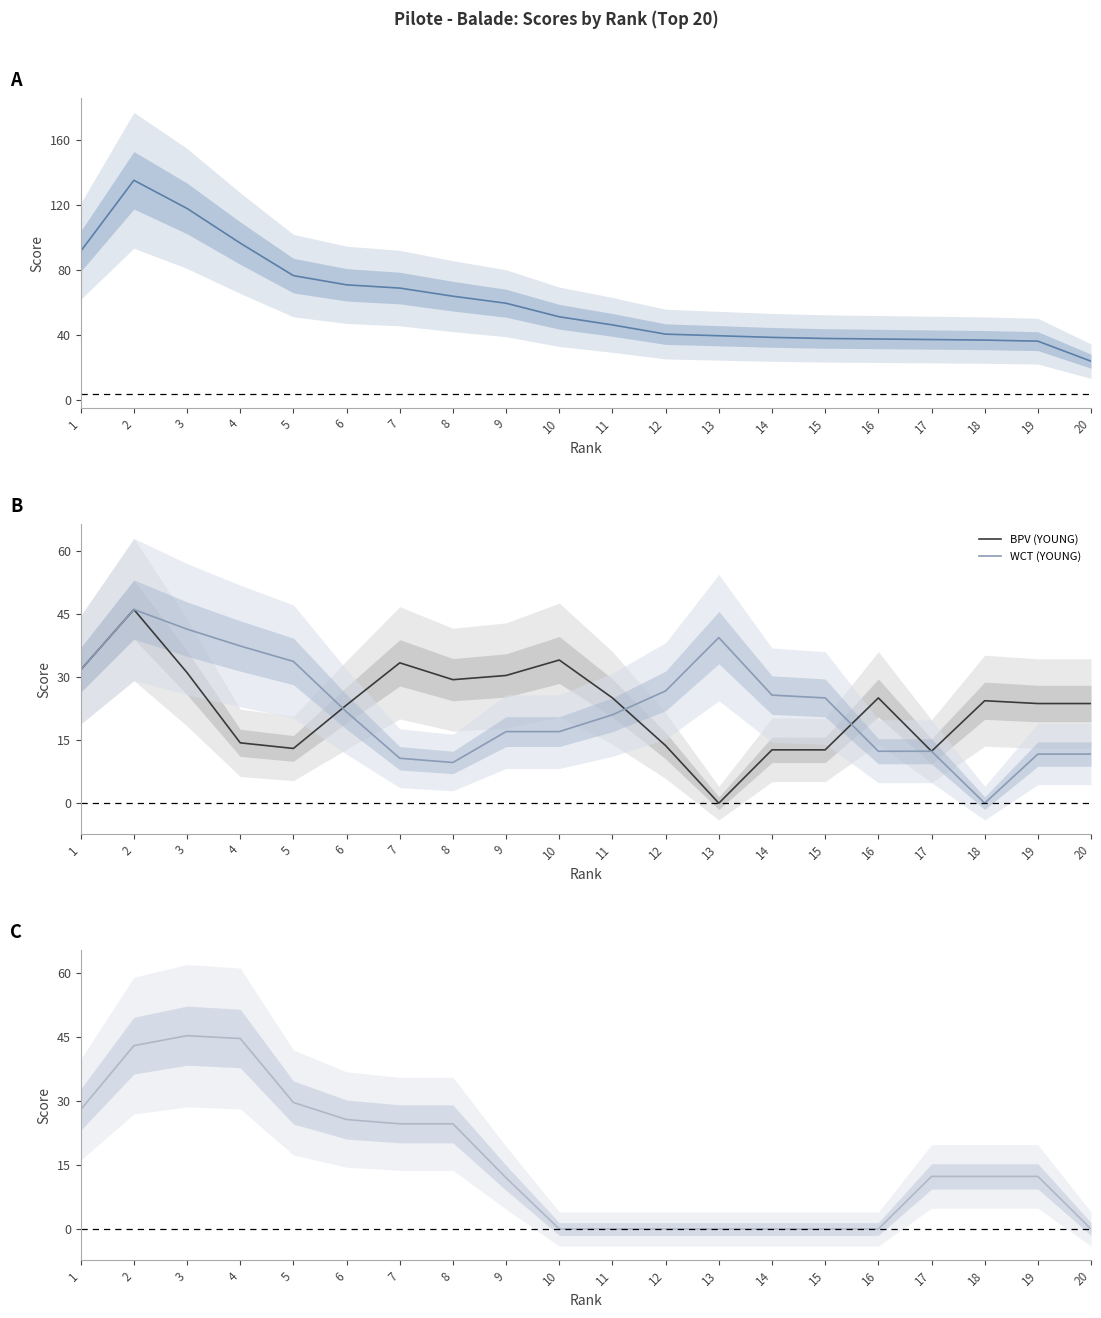

True or false: WCT (YOUNG) has a value of 29.7 at 9.

False